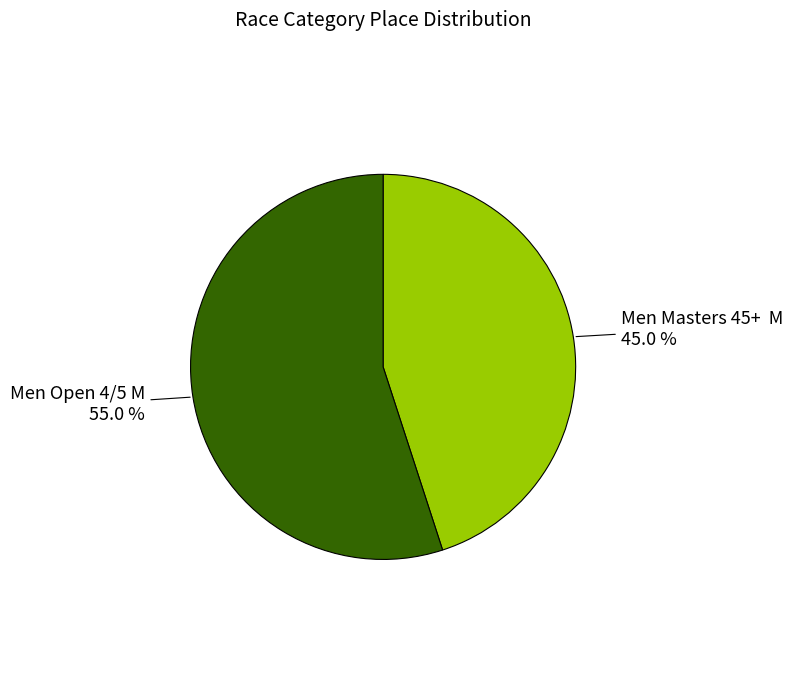

How many slices are in this pie chart?

2